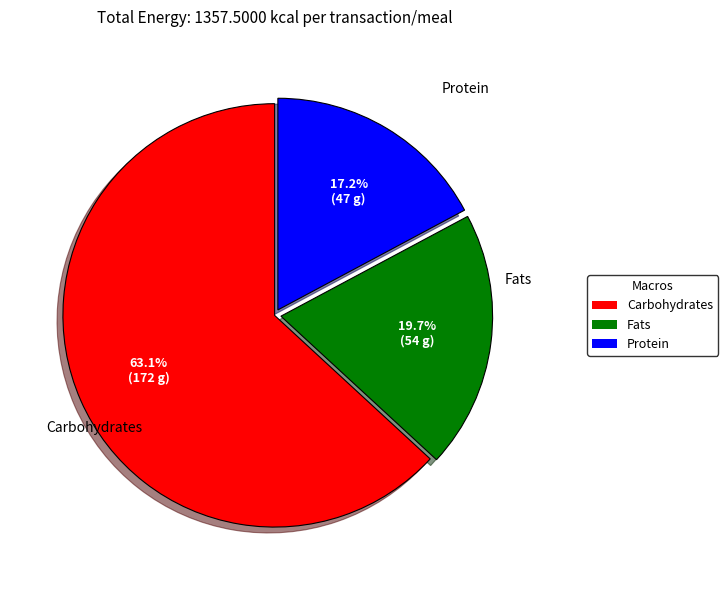

To the nearest percent, what is the average slice percentage?

33%